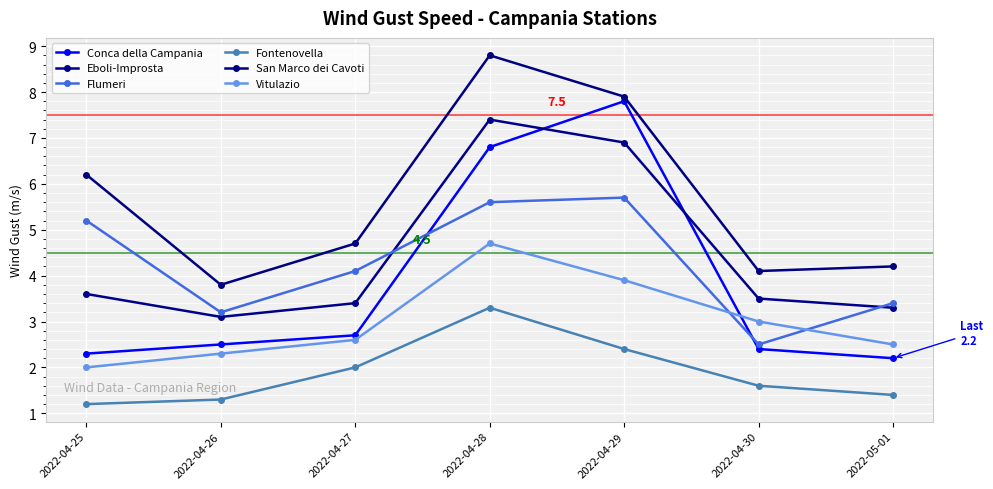

Between 2022-04-30 and 2022-05-01, which series saw the biggest shift?

Flumeri